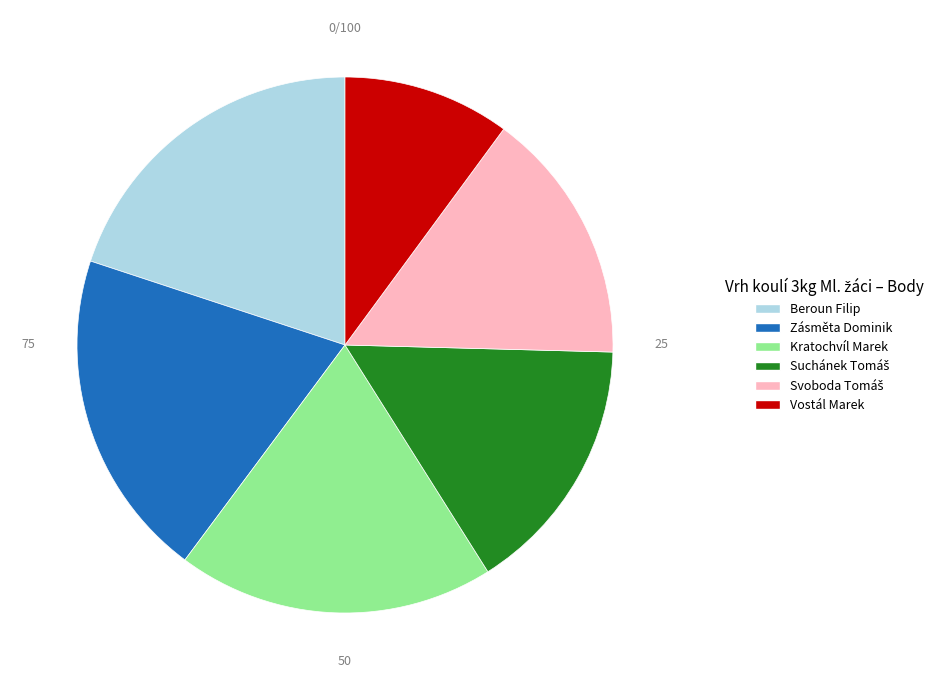

Do Beroun Filip and Zásměta Dominik together represent more than half of the pie?

No